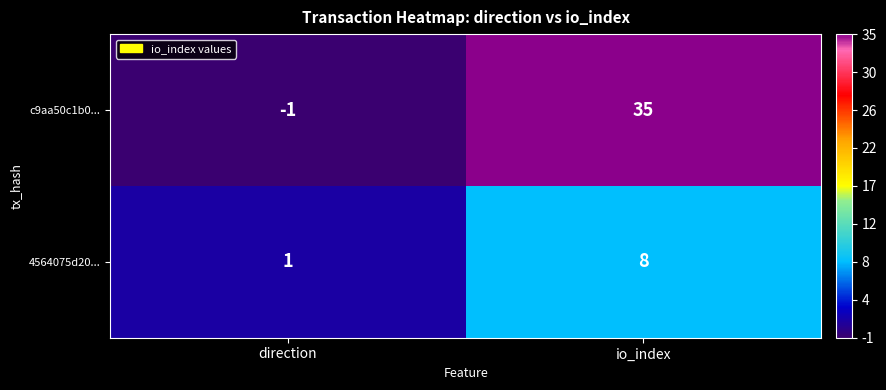

What is the approximate value of 4564075d20... at io_index?

8